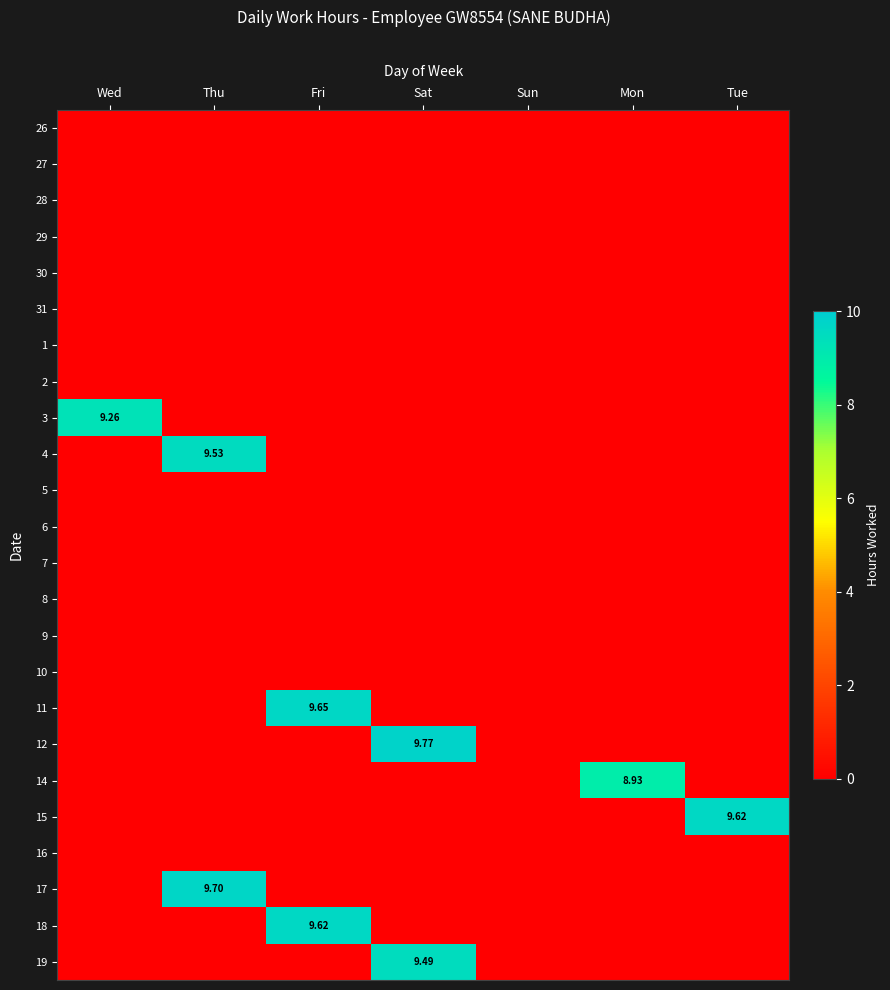

Which category has the lowest value across all series?

Wed